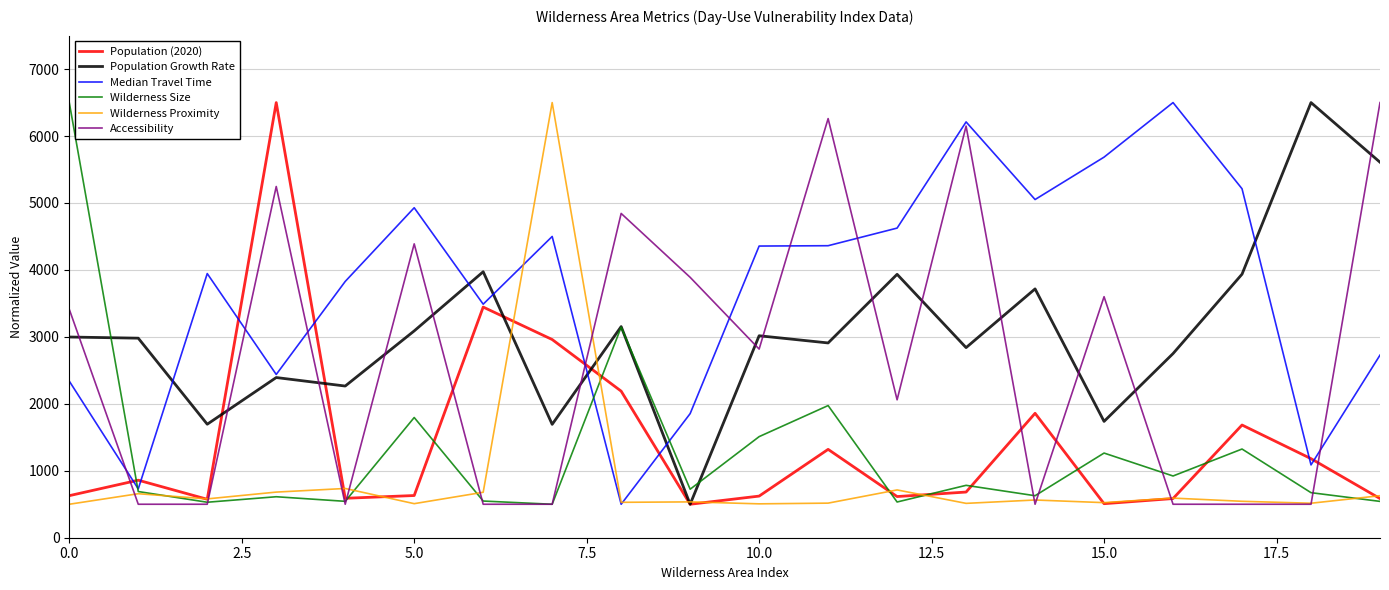

True or false: Wilderness Size and Wilderness Proximity intersect in this chart.

True